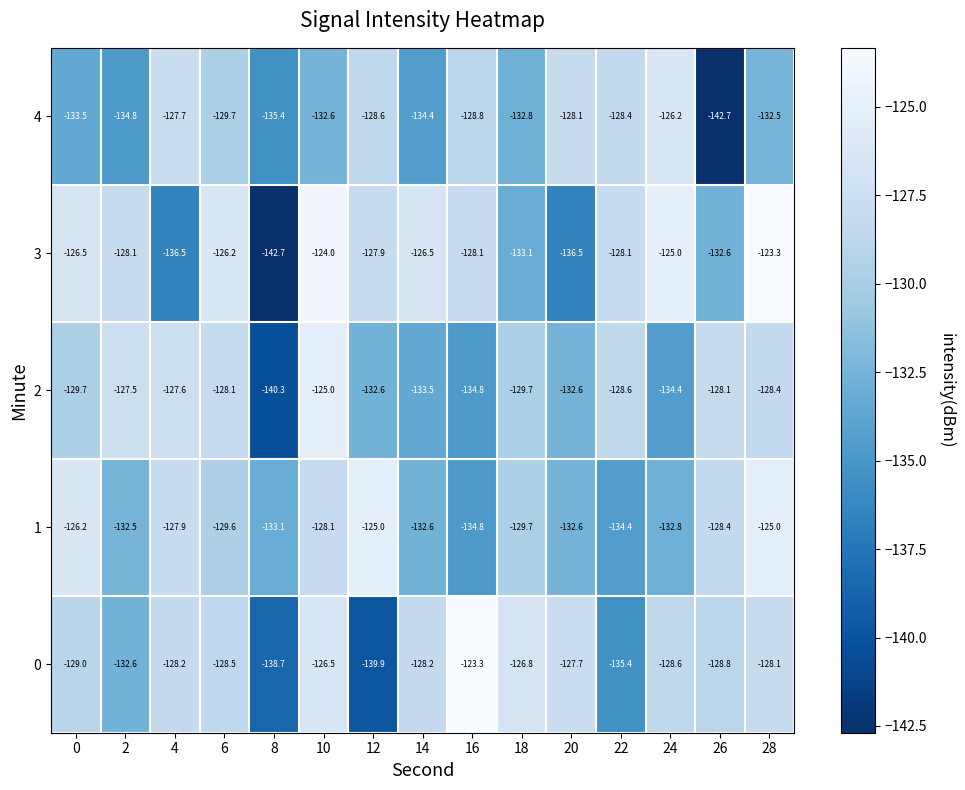

What is the average value of the 0 series?

-130.0